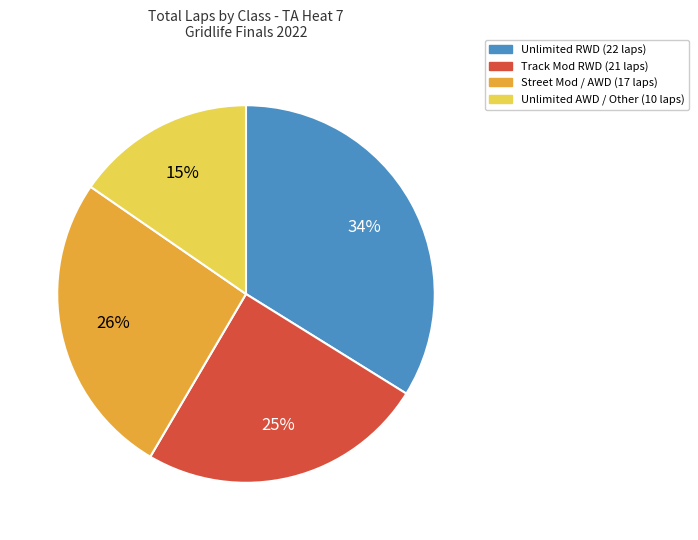

To the nearest percent, what is the average slice percentage?

25%